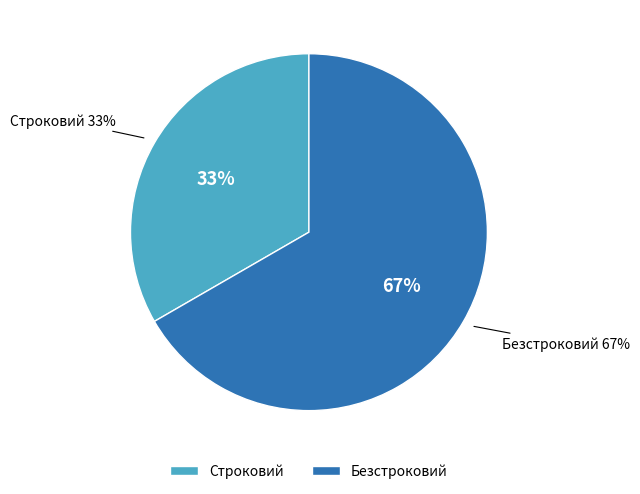

True or false: Строковий accounts for 20% of the total.

False